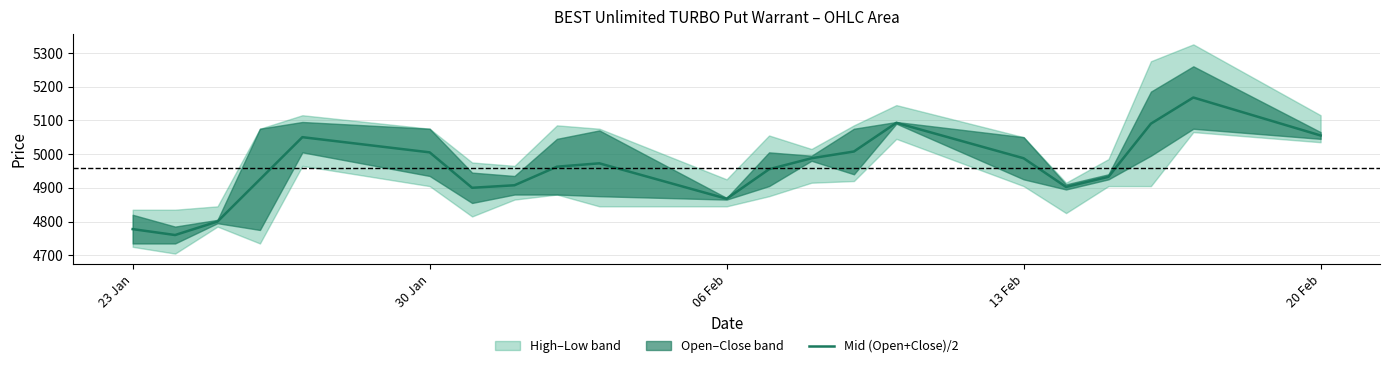

What position from the left is 30 Jan?

2